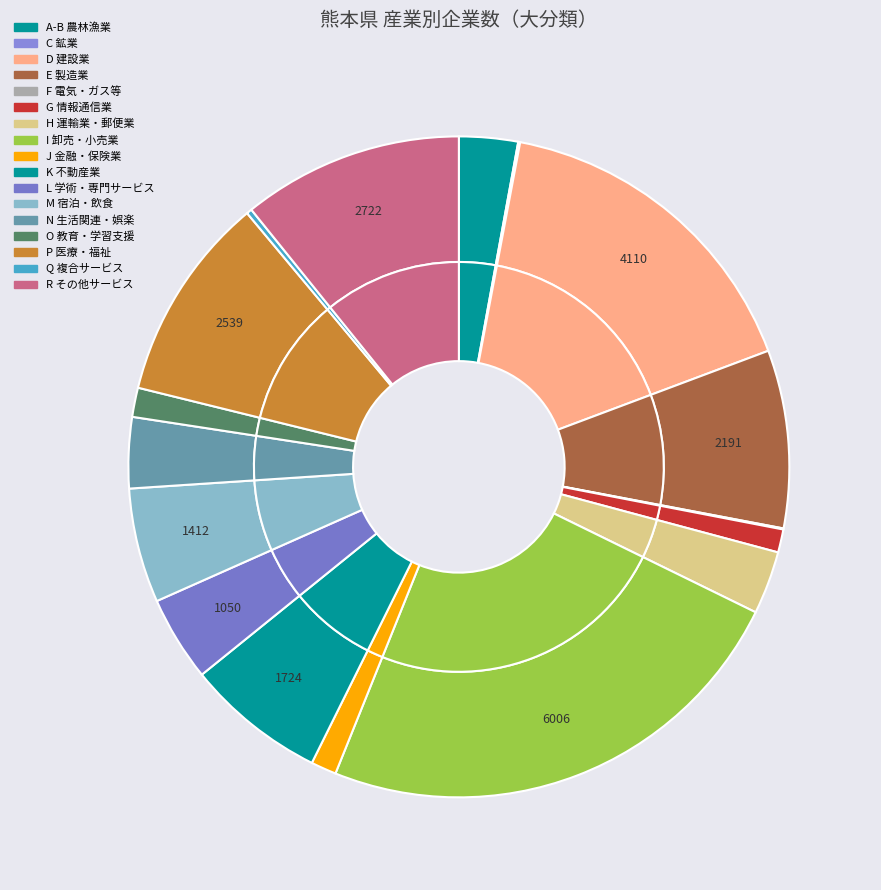

The L 学術研究，専門・技術サービス業 slice represents 4% of the pie. True or false?

True